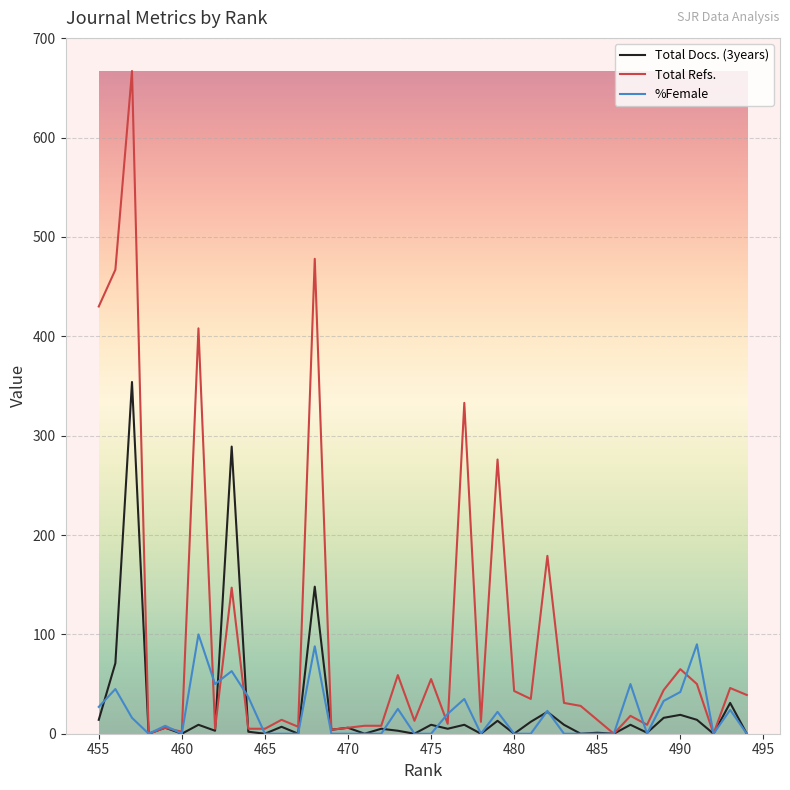

Is it true that Total Refs. equals 7 at 462?

False